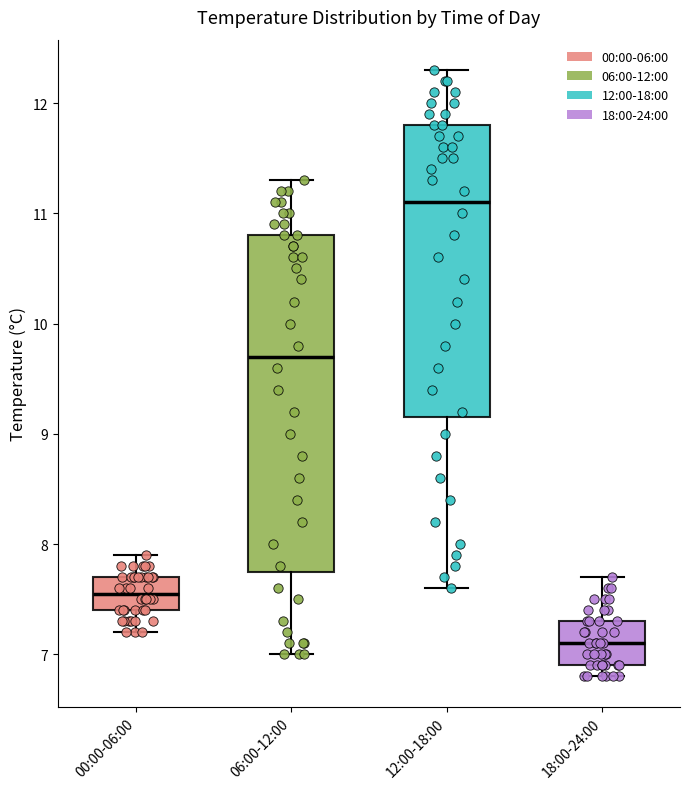

Where does the median line of the box for 18:00-24:00 sit on the y-axis? The values are not printed on the chart, so give them approximately, as read against the axis.

7.1